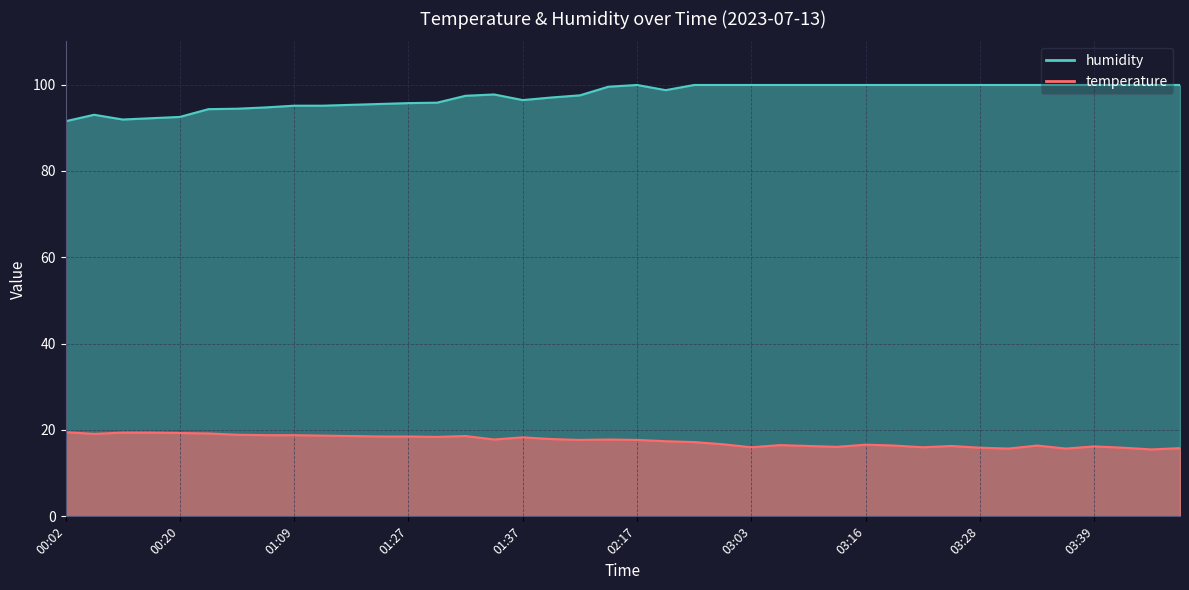

In humidity, how many points are higher than both neighbors (excluding endpoints)?

3